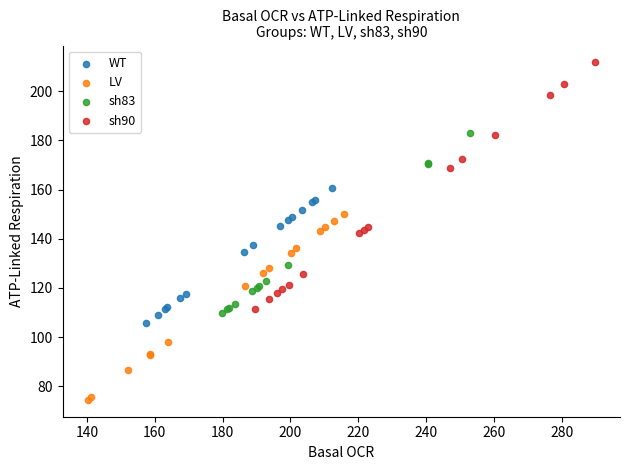

Which series contains the lowest Y value?

LV